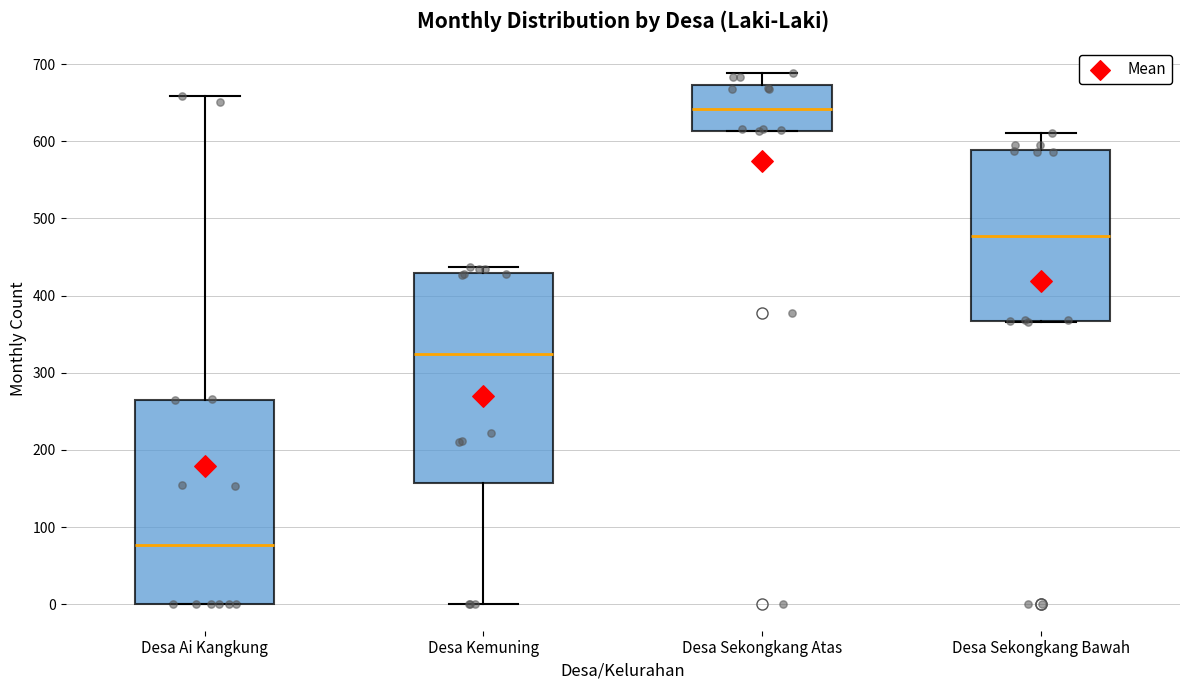

Which box has the lowest median line?

Desa Ai Kangkung